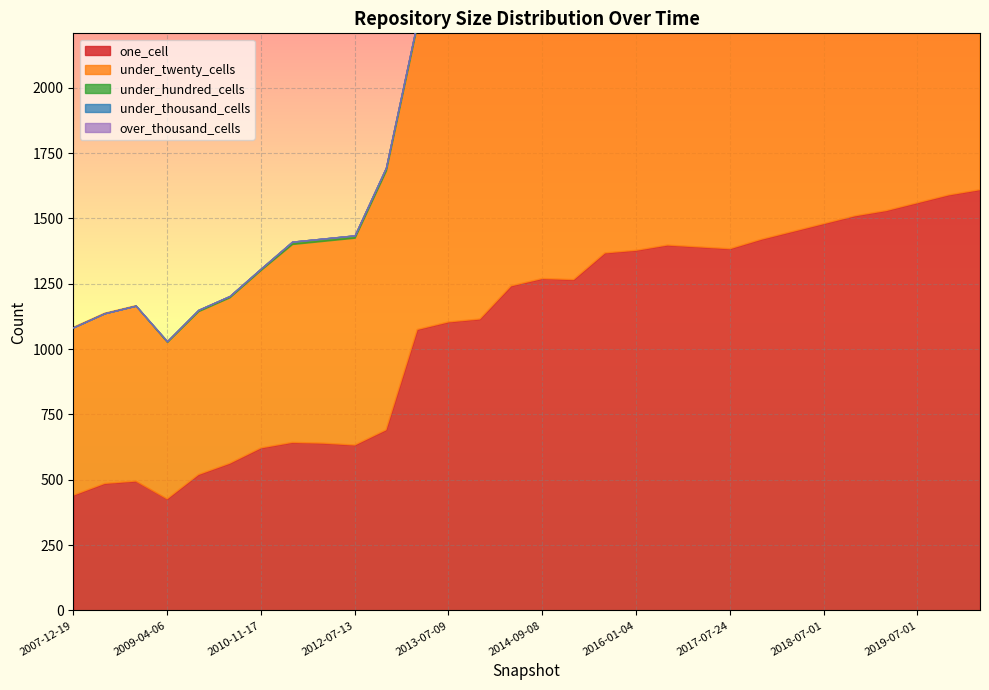

True or false: under_hundred_cells and under_thousand_cells cross at least once.

False